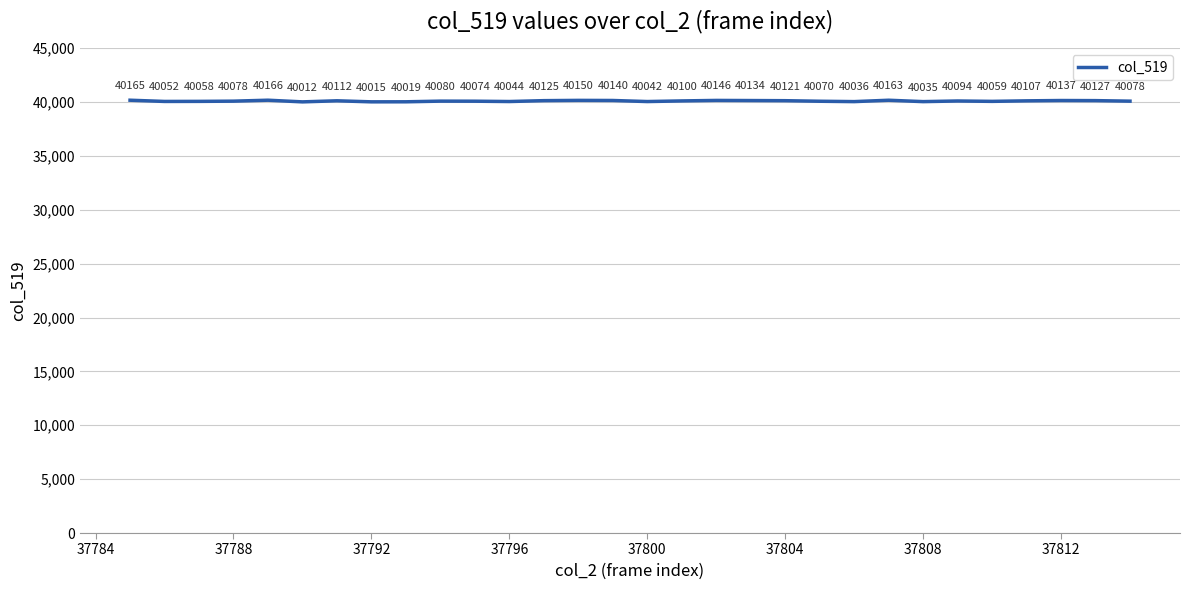

What is the maximum value shown in the chart?

40166